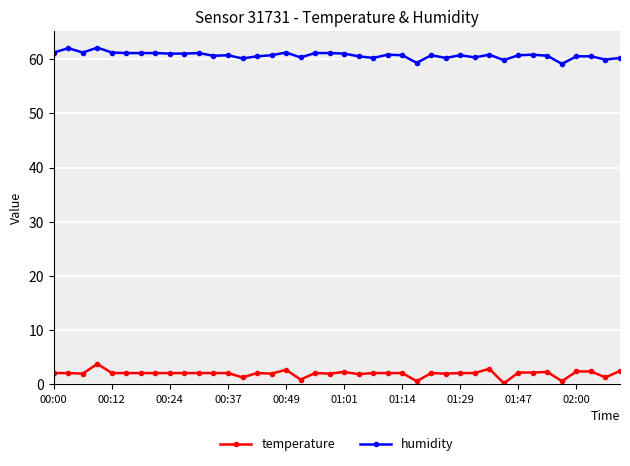

List the series in order of their overall mean, lowest first.

temperature, humidity